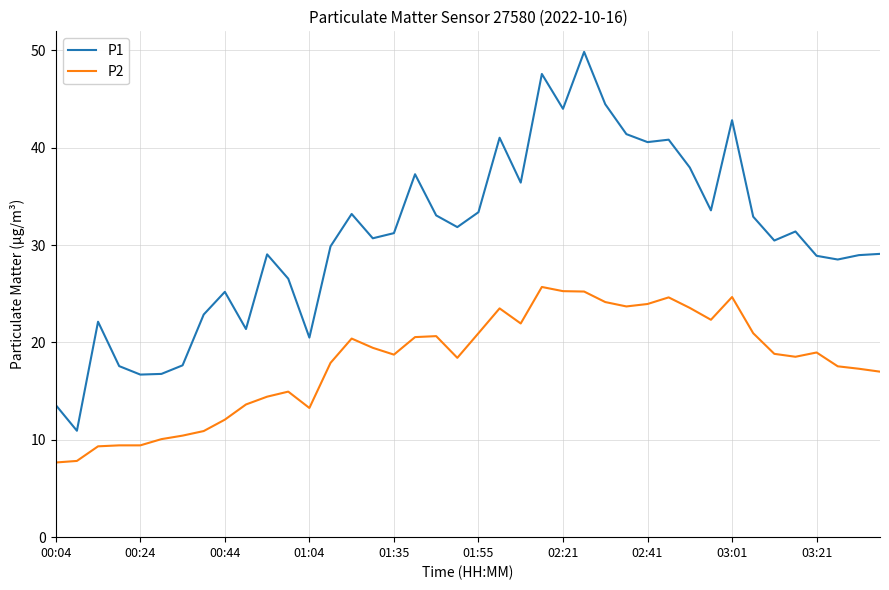

Which series has the largest total across all categories?

P1